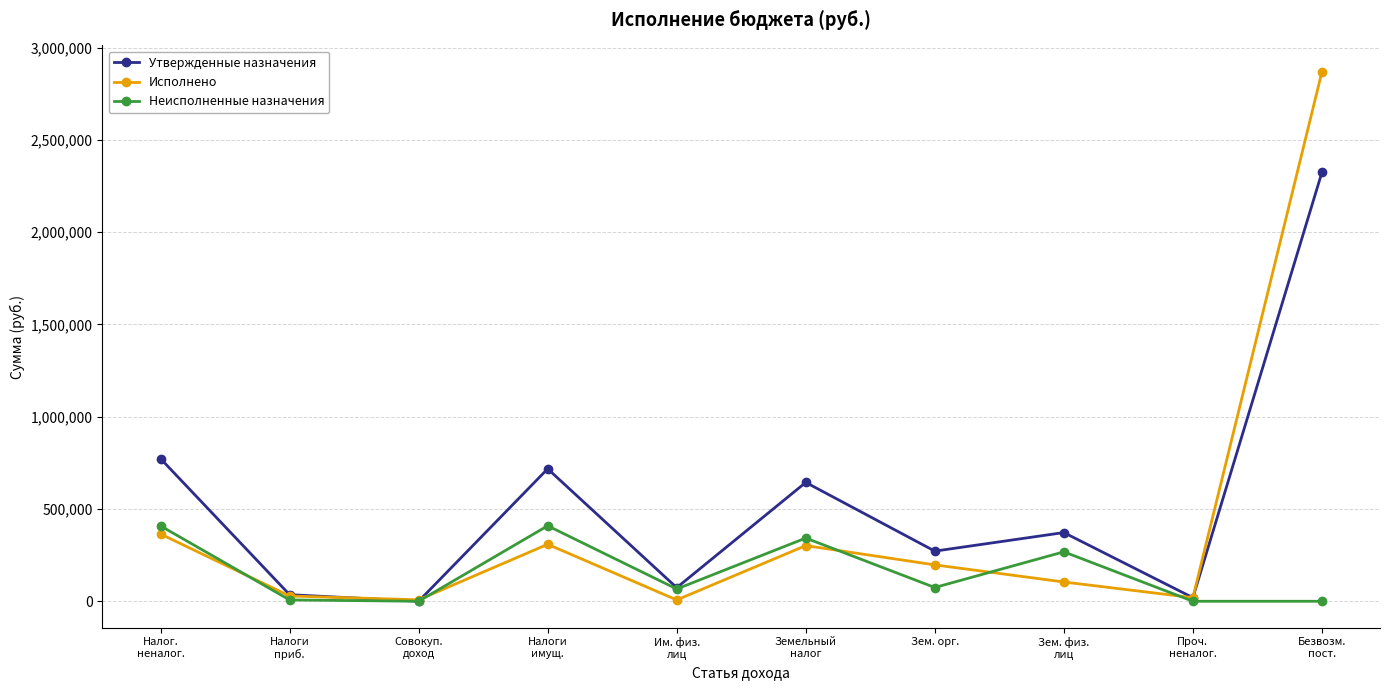

True or false: Неисполненные назначения has more than 0 points higher than both neighbors.

True